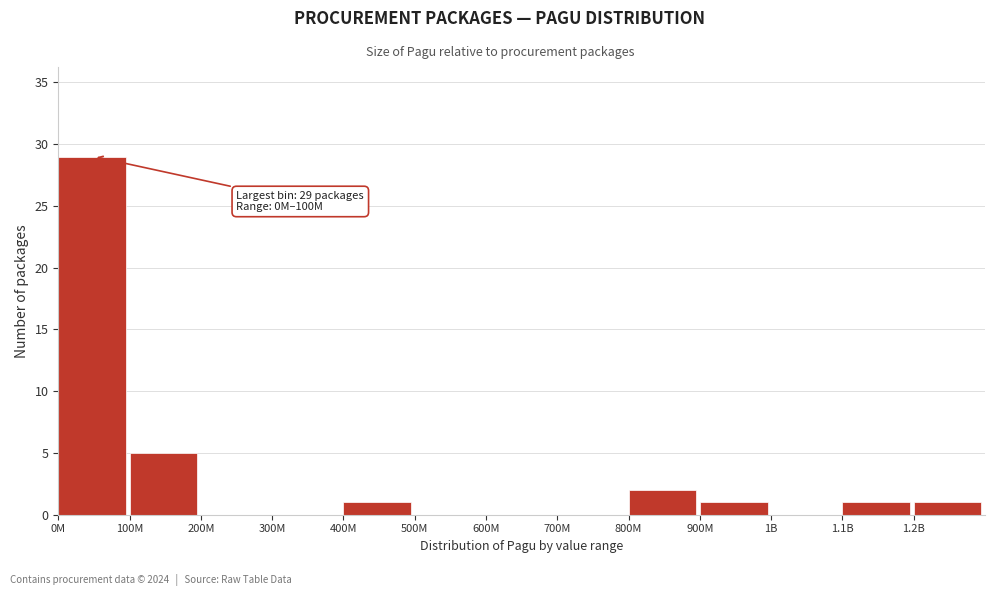

Reading left to right, transcribe all the data shown in this chart.

0M=29	100M=5	200M=0	300M=0	400M=1	500M=0	600M=0	700M=0	800M=2	900M=1	1B=0	1.1B=1	1.2B=1